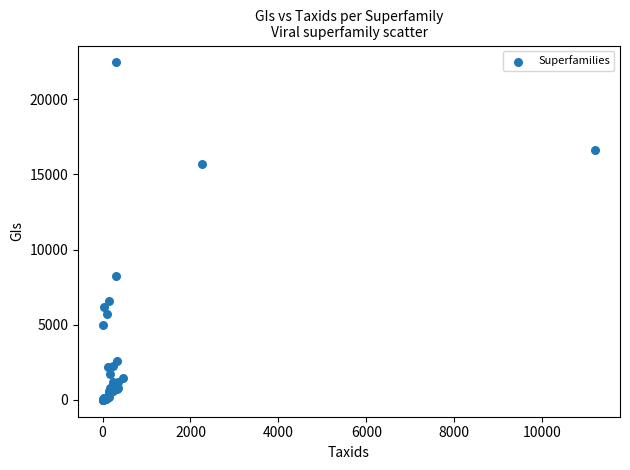

What Y value in the scatter plot is closest to 11223?

8265